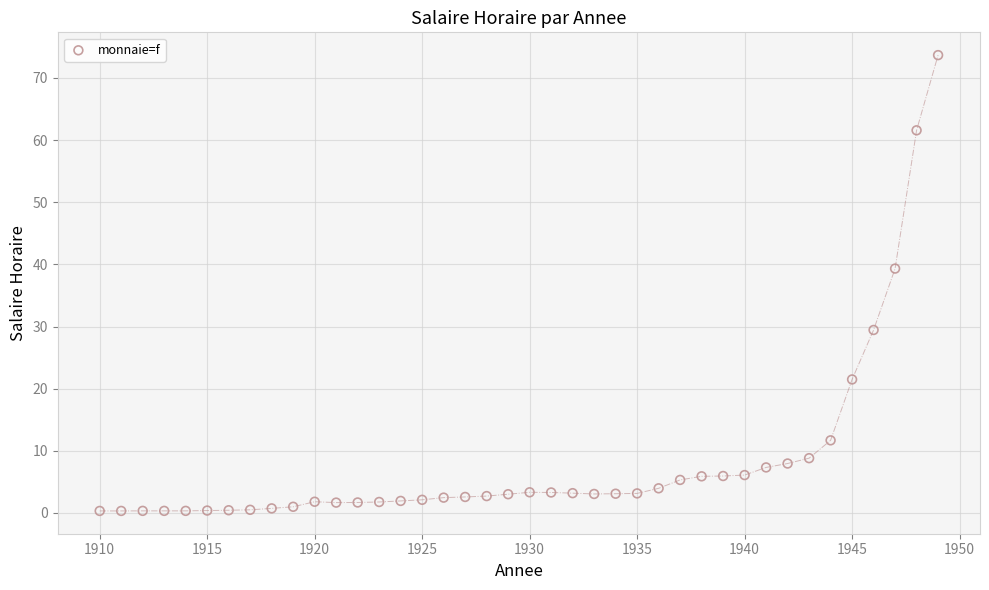

What Y value in the scatter plot is closest to 37?

39.3